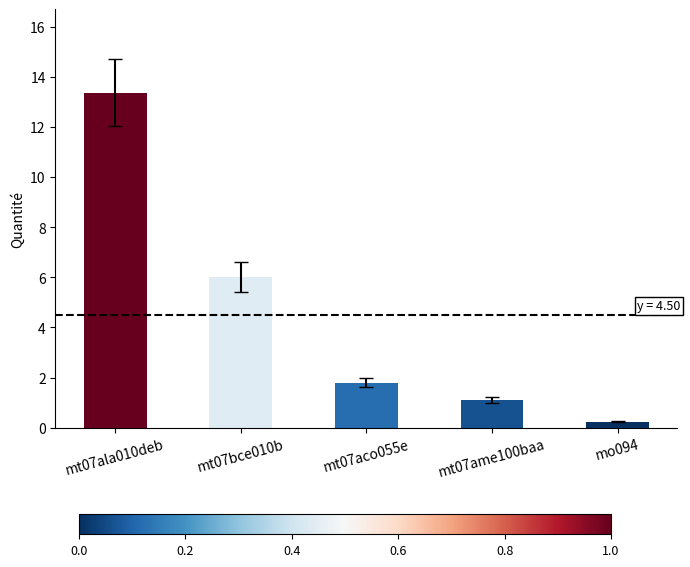

Reading left to right, extract all data points from this chart.

13.4	6.0	1.8	1.1	0.2